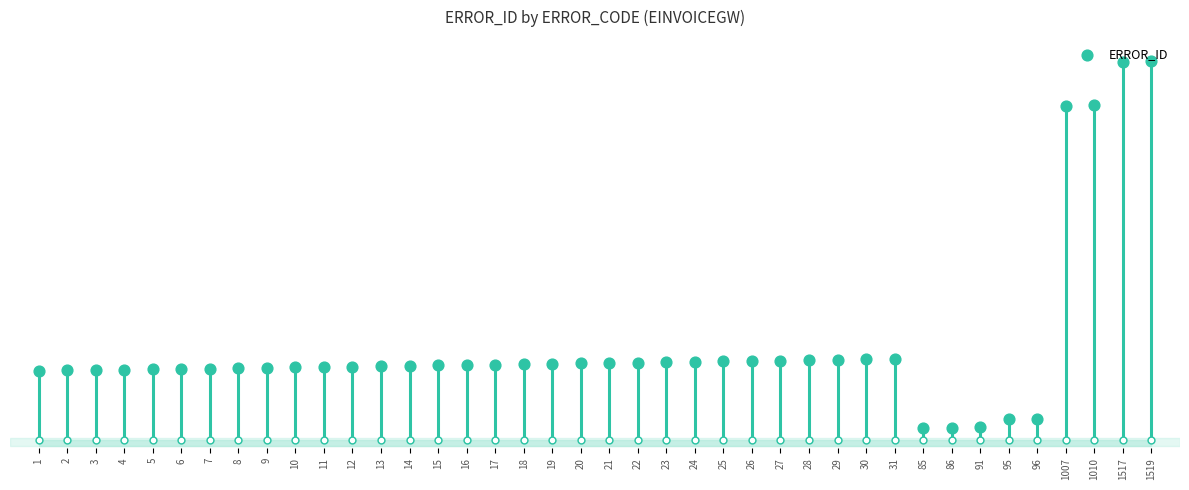

Between 85 and 29, which is larger?

29